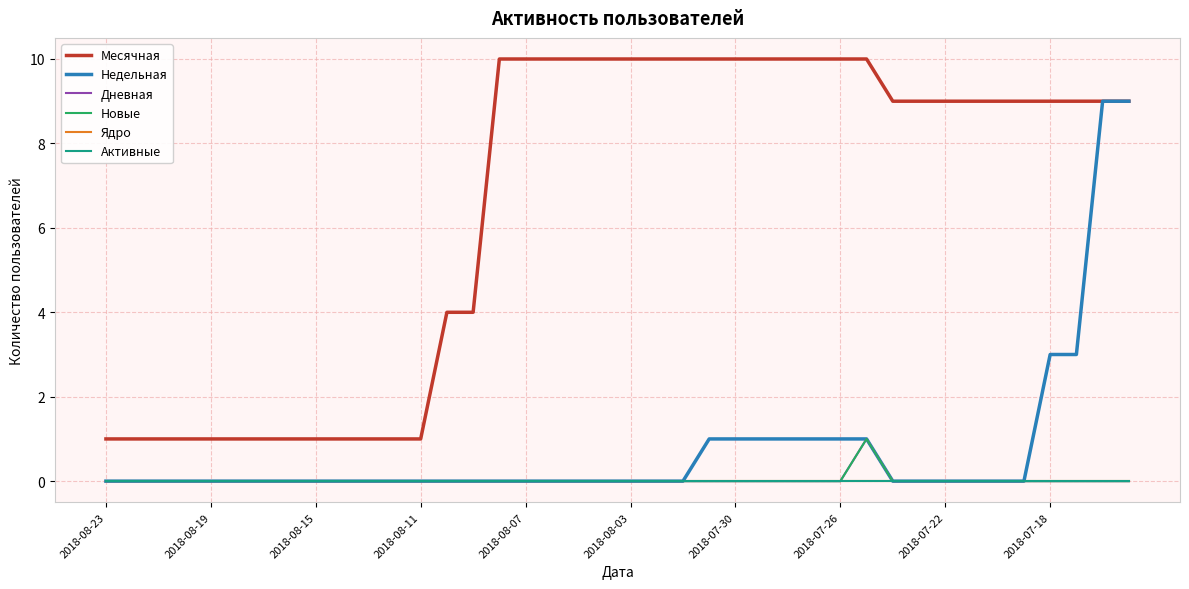

Does the chart display data point markers on the line(s)?

No